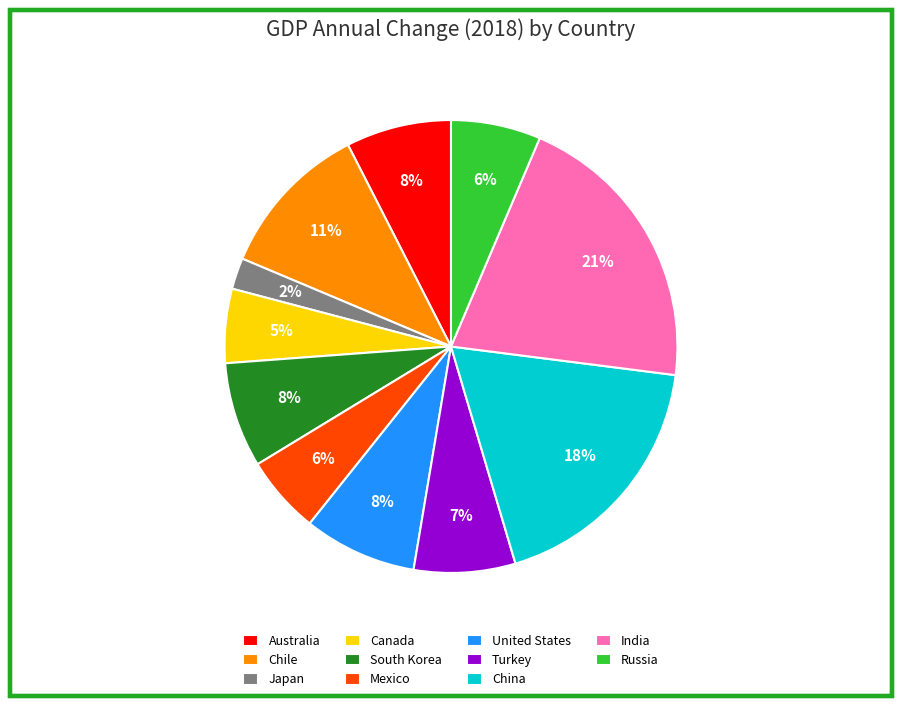

Which category has the biggest portion of the pie?

India